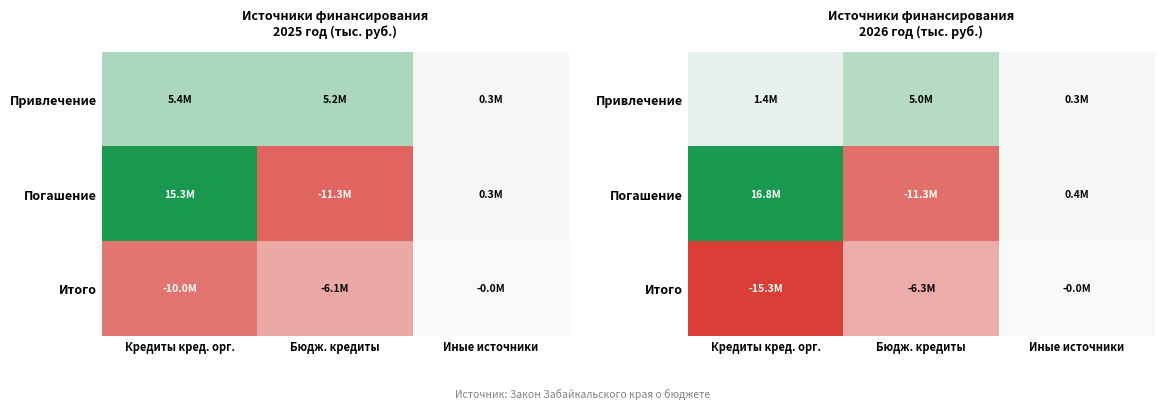

Which series has the widest spread of values?

Погашение